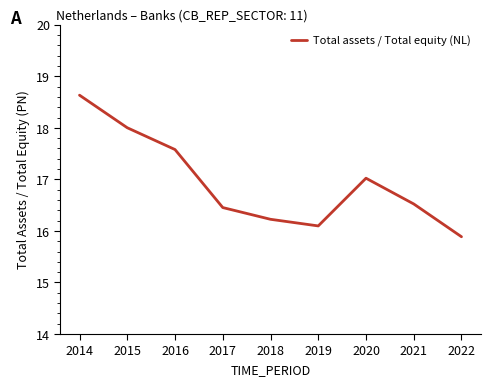

List the labels in order of value, largest first.

2014, 2015, 2016, 2020, 2021, 2017, 2018, 2019, 2022